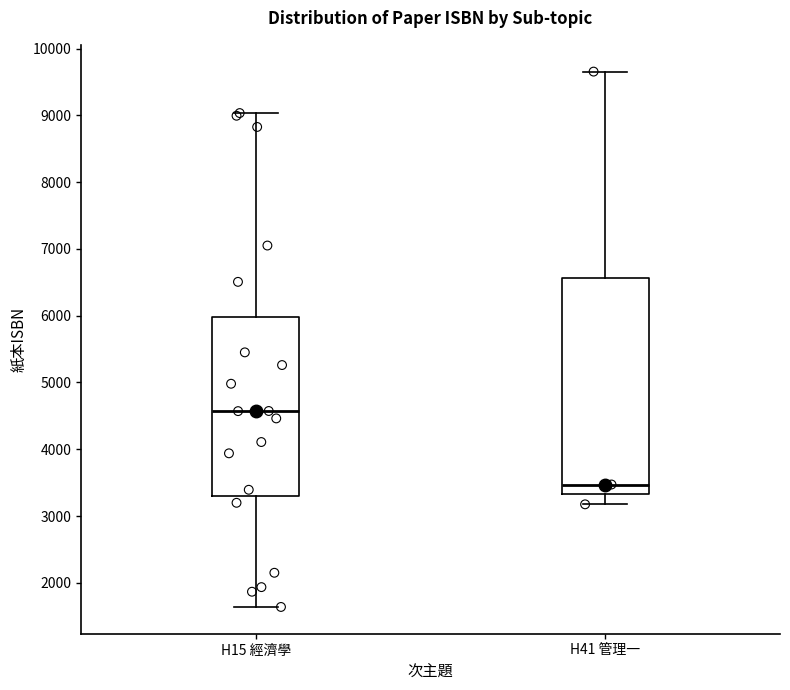

Reading left to right, transcribe this box plot: for each box, give where its median line is, the range the box spans, and where its two whiskers end, as read against the y-axis. The values are not printed on the chart, so give them approximately, as read against the axis.

H15 經濟學: median 4600, box 3300 to 6000, whiskers 1600 to 9000
H41 管理一: median 3500, box 3300 to 6600, whiskers 3200 to 9700